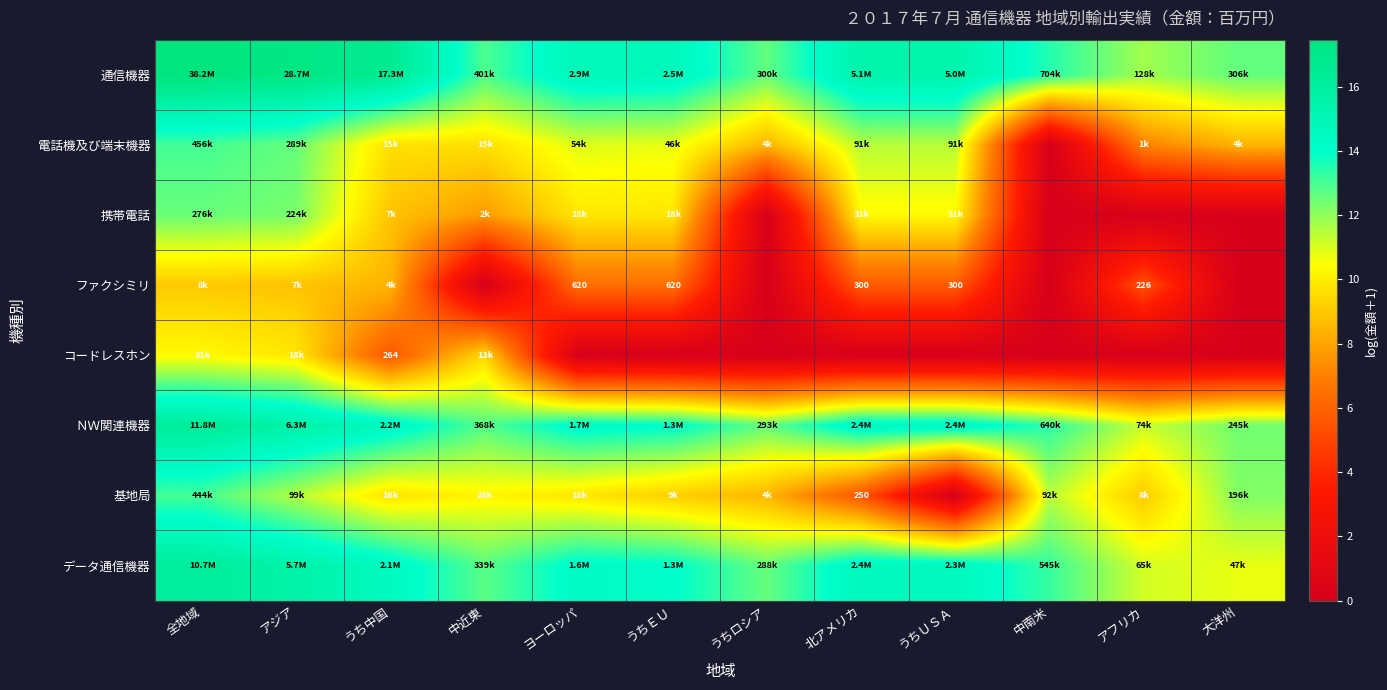

How many data points in 基地局 are less than 9?

3